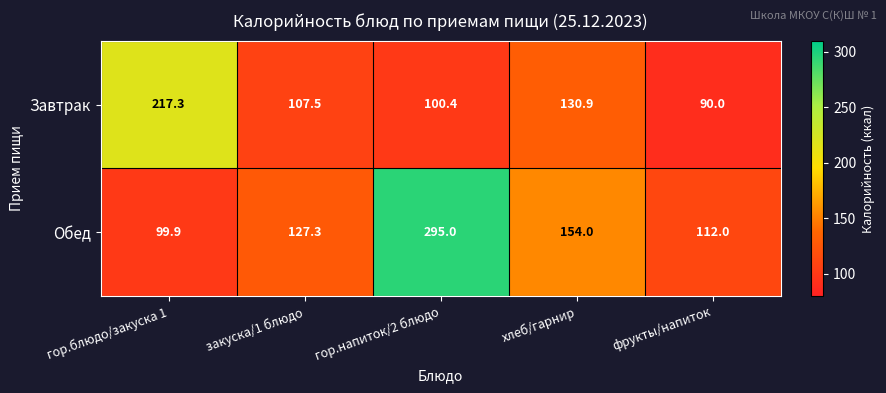

Reading right to left, extract all data points from this chart.

Завтрак: фрукты/напиток=90.0	хлеб/гарнир=130.9	гор.напиток/2 блюдо=100.4	закуска/1 блюдо=107.5	гор.блюдо/закуска 1=217.3
Обед: фрукты/напиток=112.0	хлеб/гарнир=154.0	гор.напиток/2 блюдо=295.0	закуска/1 блюдо=127.3	гор.блюдо/закуска 1=99.9